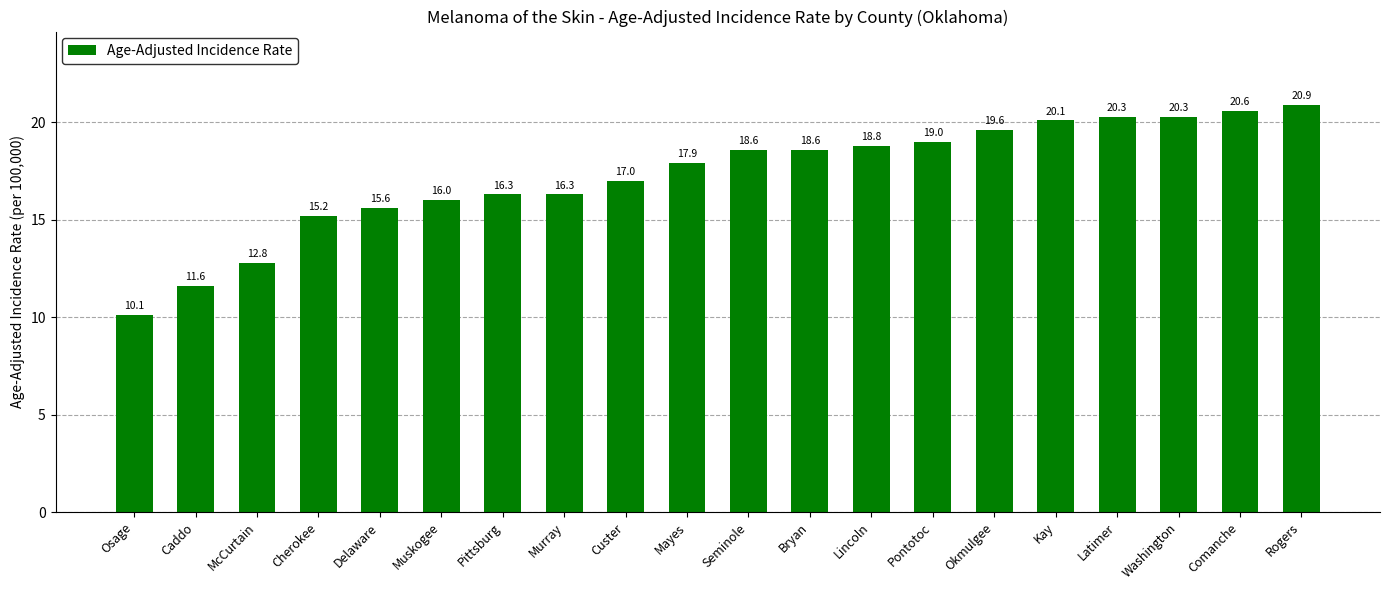

What position from the right is Osage?

20